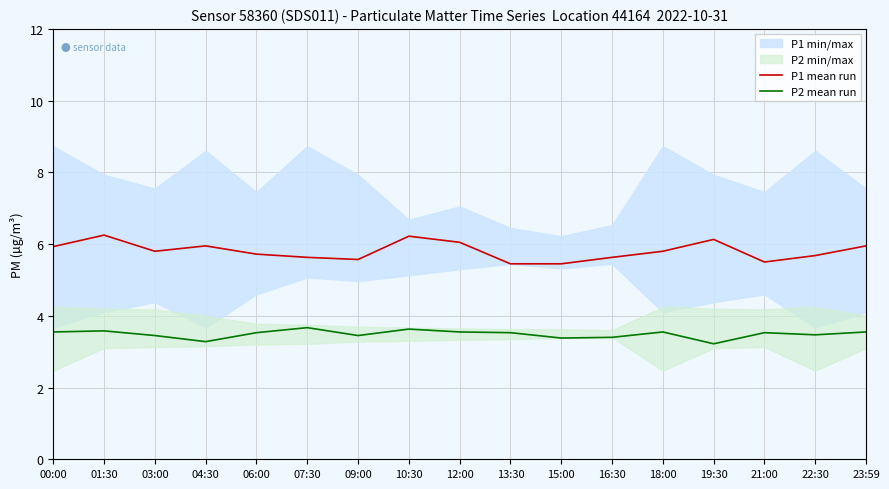

List the labels in order of P2 mean run value, smallest first.

19:30, 04:30, 15:00, 16:30, 03:00, 09:00, 22:30, 06:00, 13:30, 21:00, 00:00, 12:00, 18:00, 23:59, 01:30, 10:30, 07:30